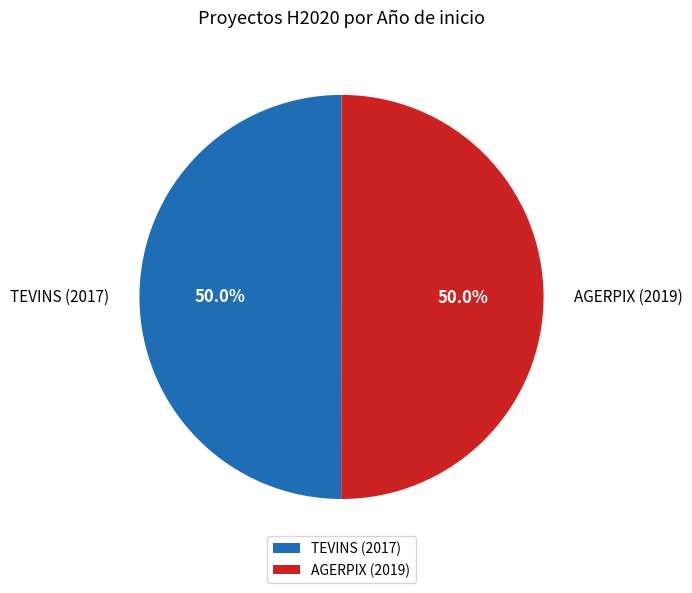

What is the ratio of the value at TEVINS (2017) to the value at AGERPIX (2019)?

1.0